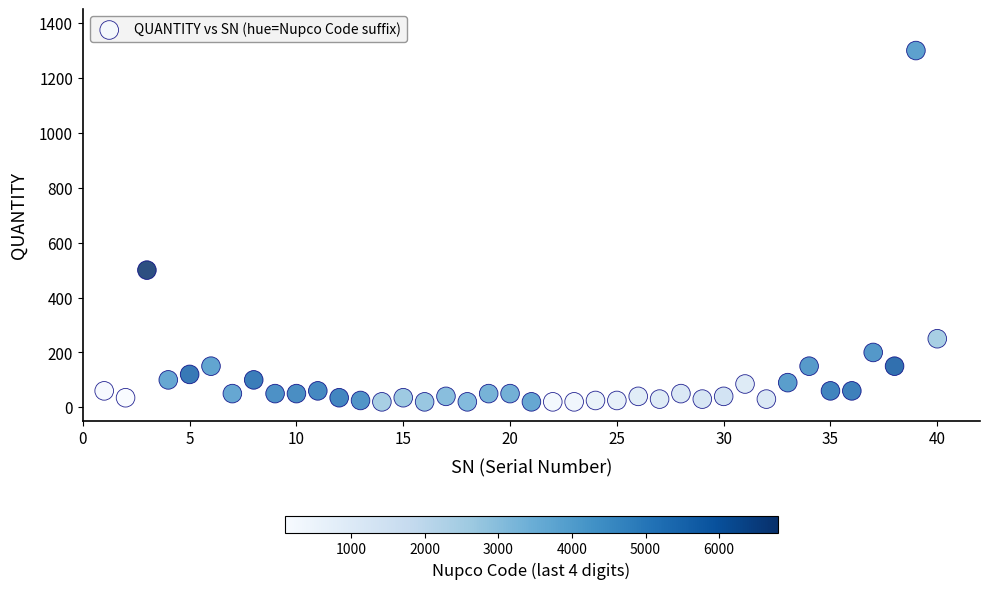

What Y value in the scatter plot is closest to 660?

500